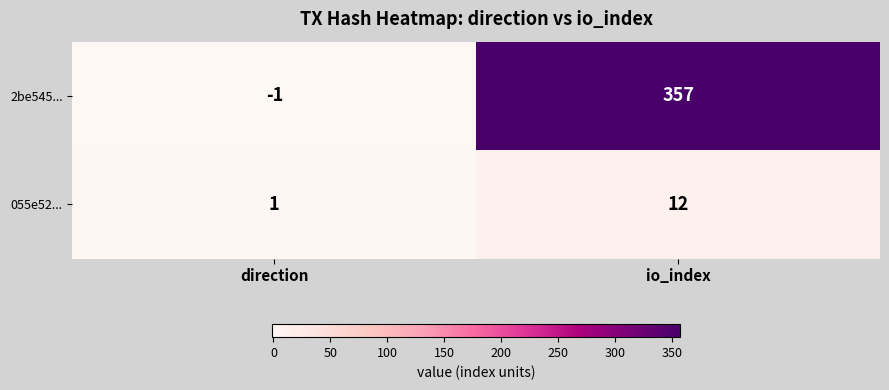

At which label is 055e52... closest to 6?

direction